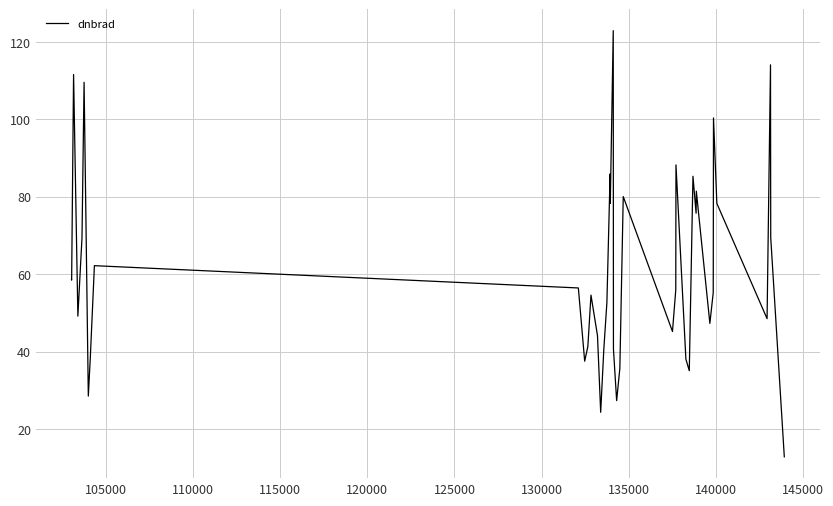

What is the minimum value shown in the chart?

12.8